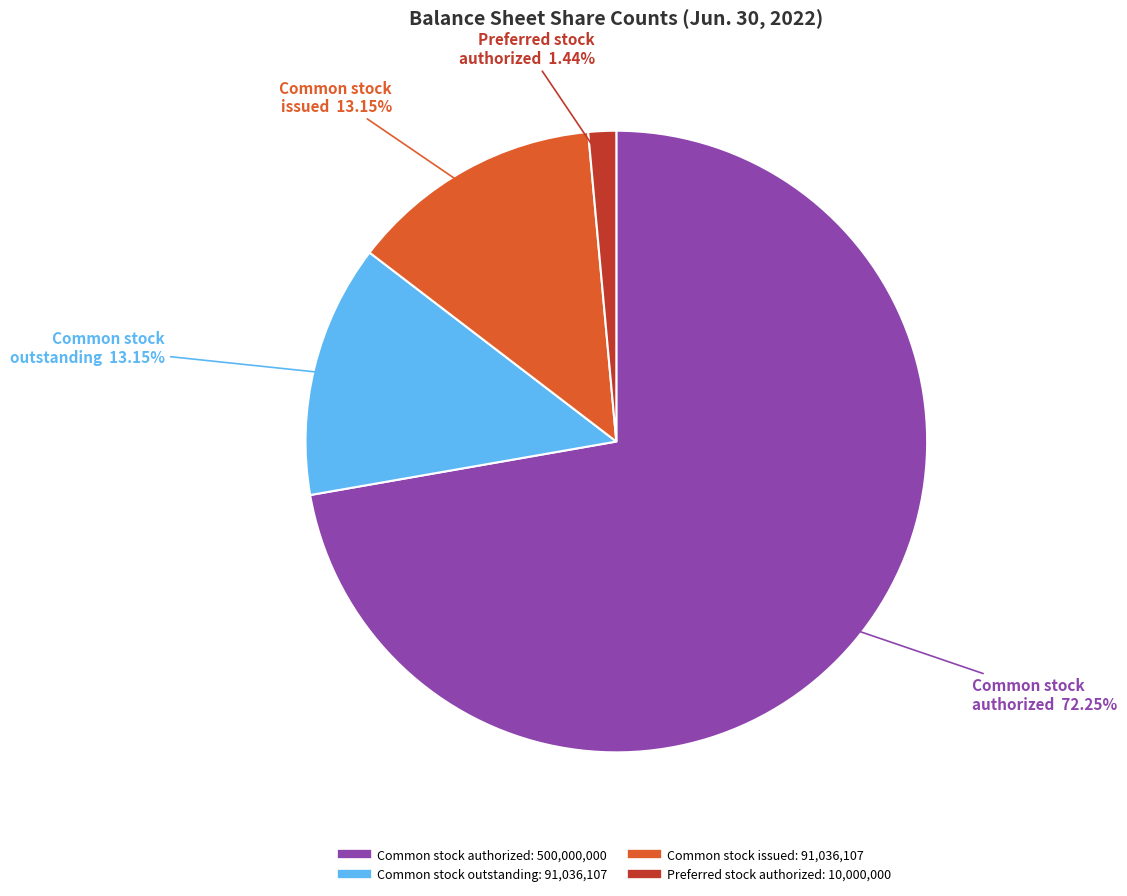

Is there any slice that represents more than half of the pie?

Yes